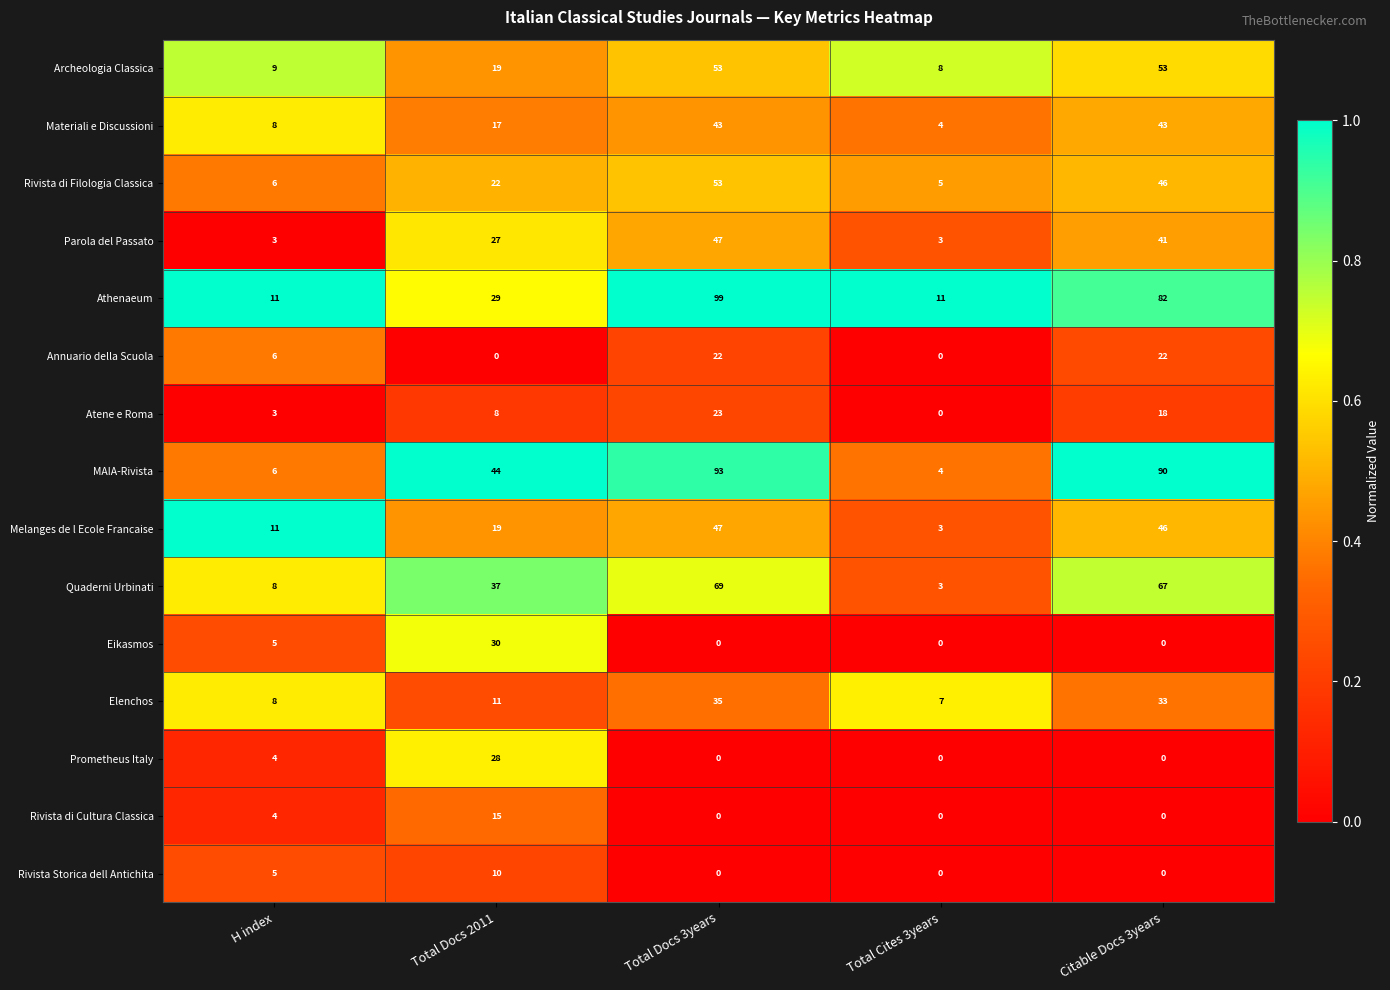

What is the spread (max minus min) of values at Total Docs 2011?

44